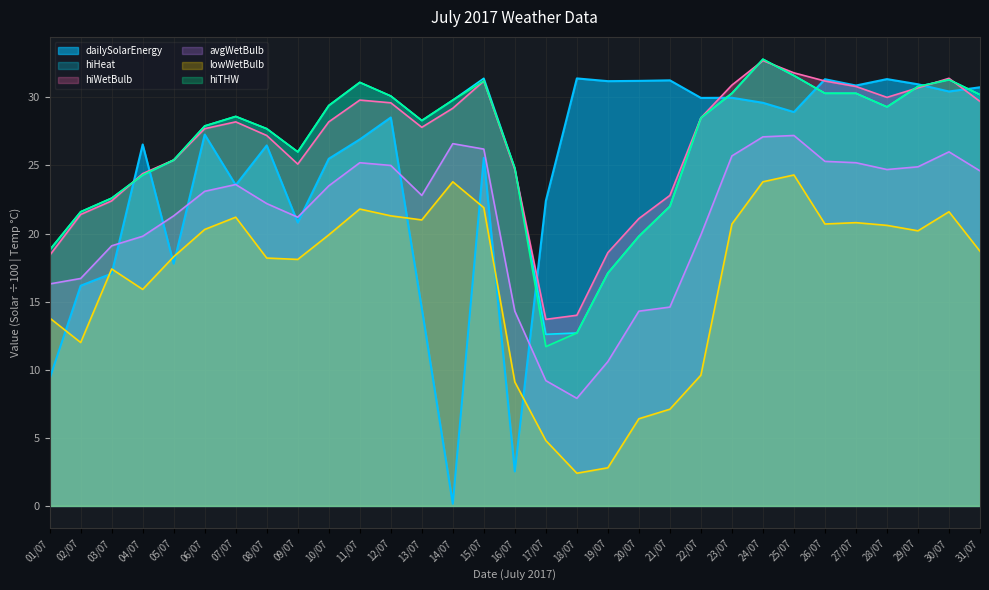

Between 07/07 and 20/07, which series saw the biggest shift?

lowWetBulb